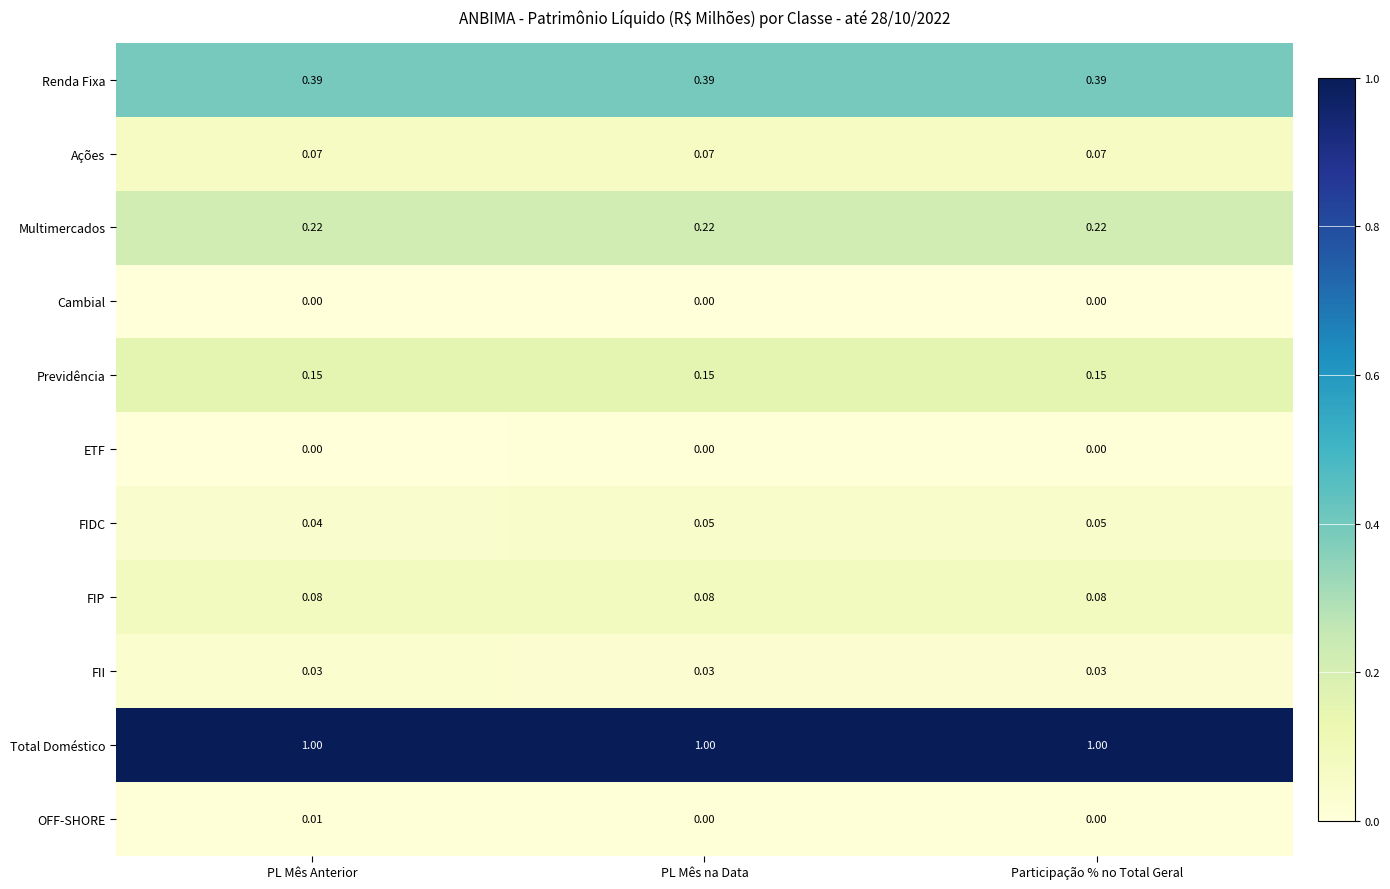

Is the value of FIDC at PL Mês Anterior greater than the value of Cambial at PL Mês Anterior?

Yes